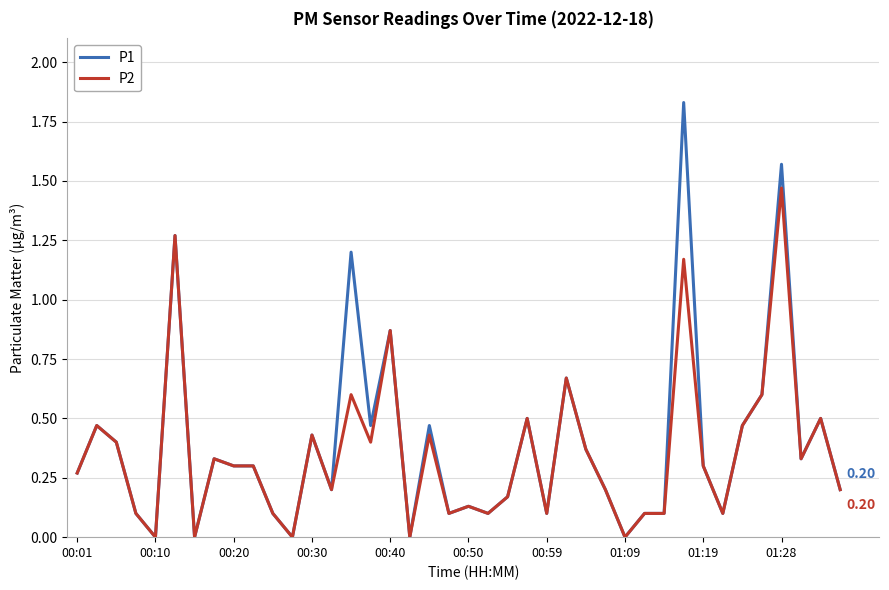

List the series in order of their peak value, lowest first.

P2, P1